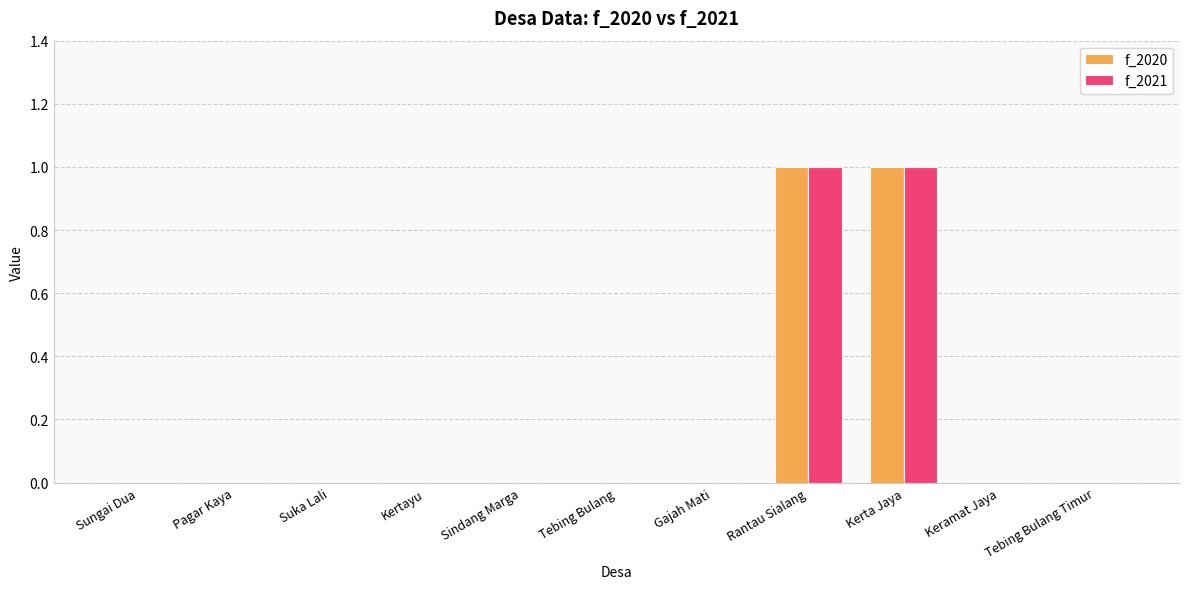

True or false: f_2020 has a value of 0 at Suka Lali.

True